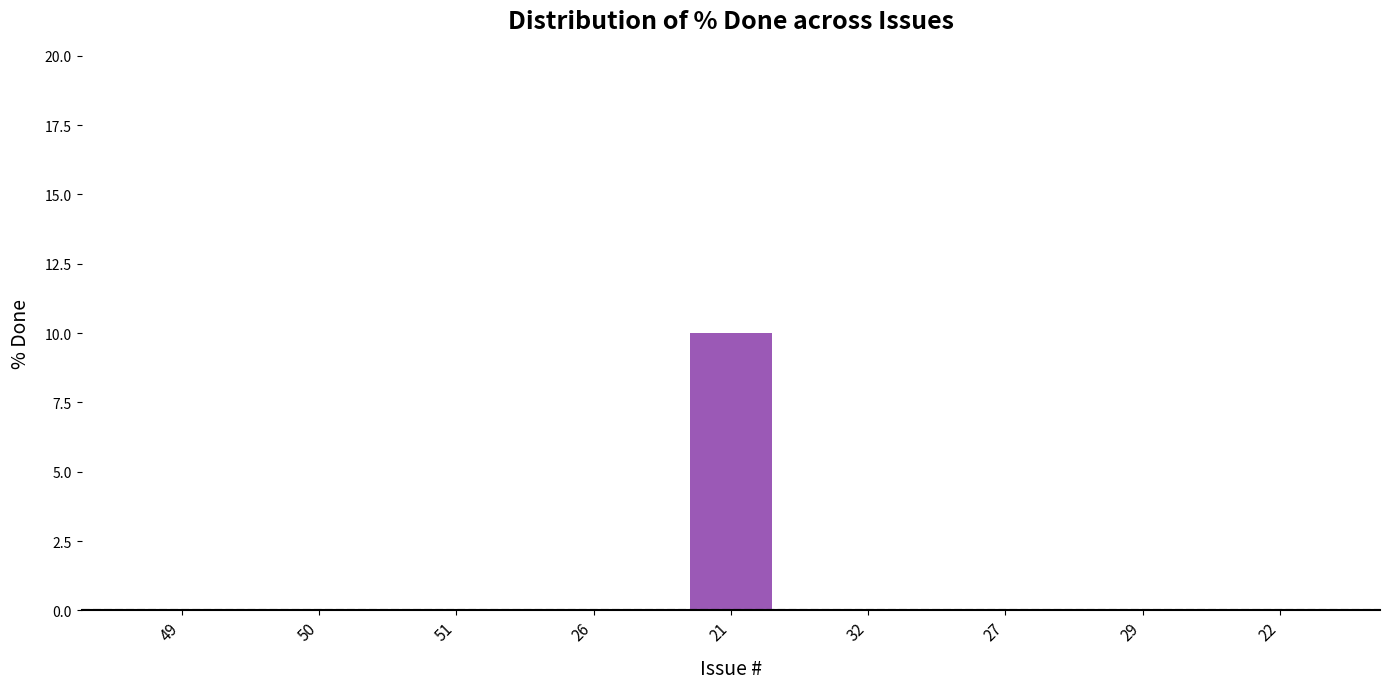

The value at 29 is 7. True or false?

False